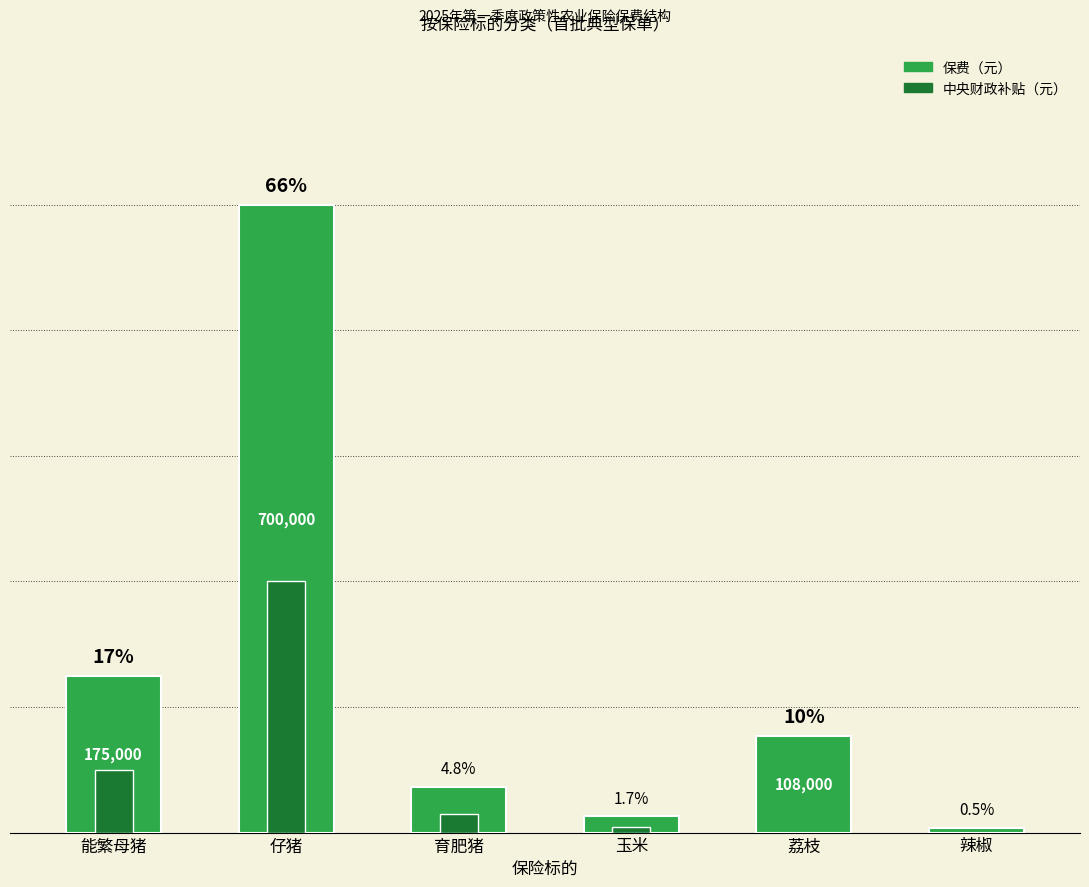

True or false: 保费（元） has a value of 108000 at 荔枝.

True